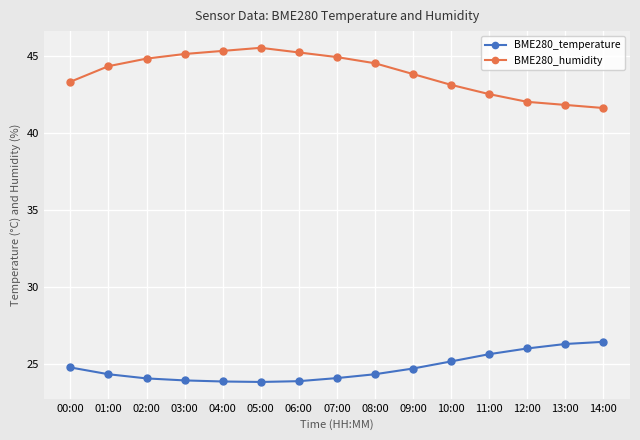

True or false: BME280_humidity and BME280_temperature cross at least once.

False